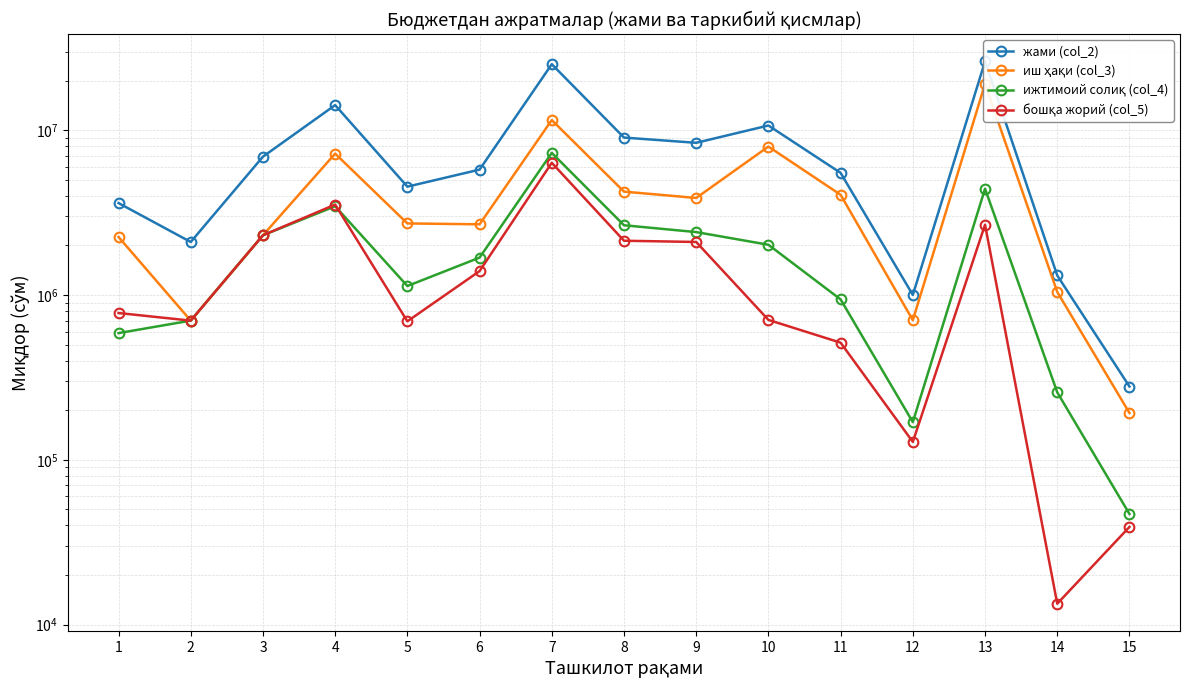

Which series has the largest range (max minus min)?

жами (col_2)